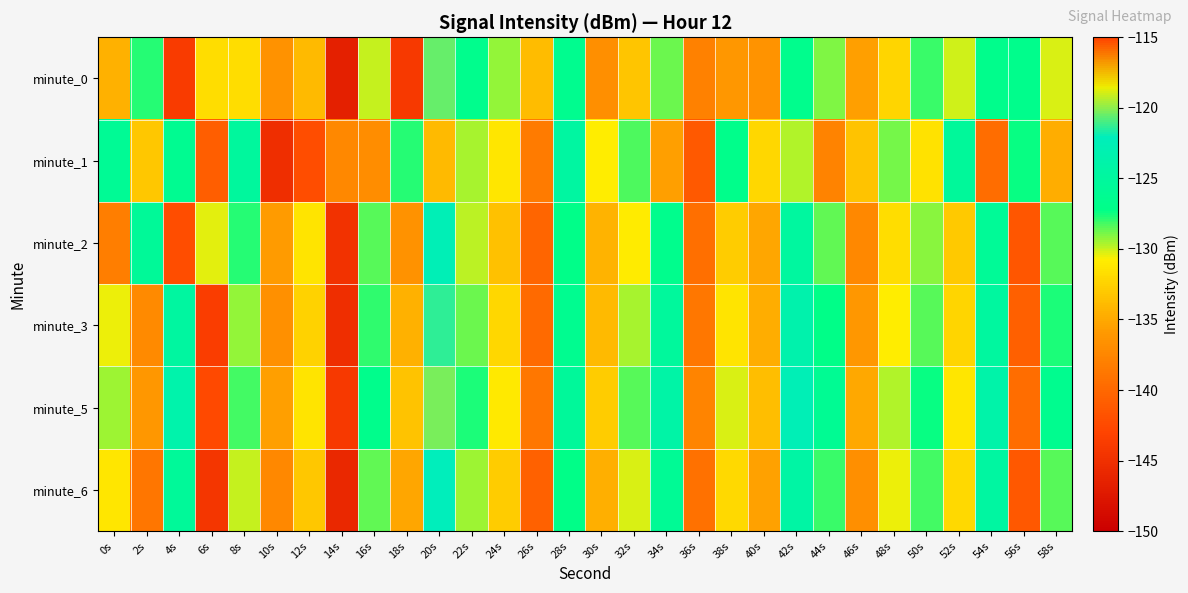

What is the total value across all series at 22s?

-771.7